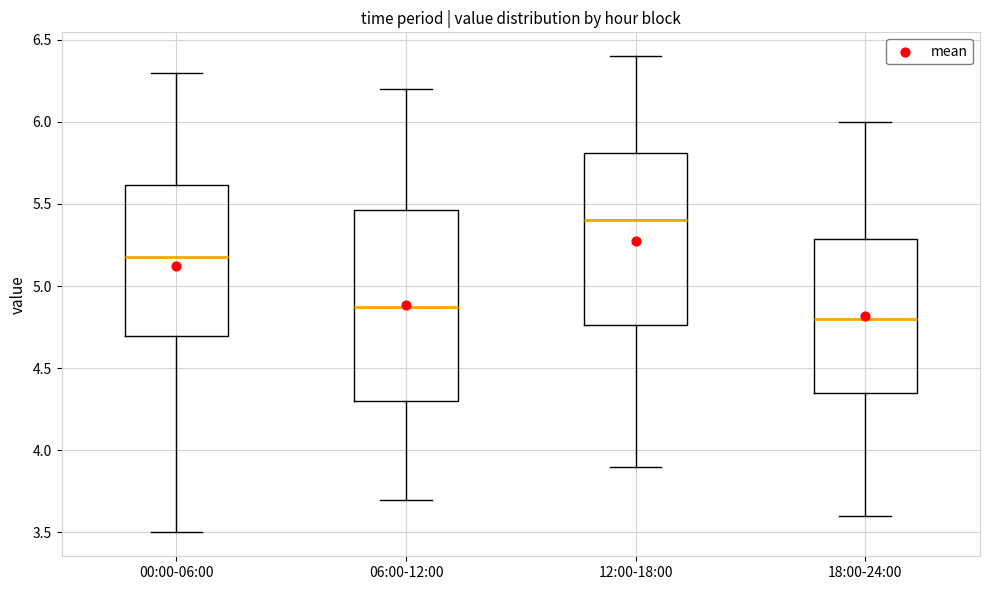

Where is the upper edge of the box for 12:00-18:00 on the y-axis? The values are not printed on the chart, so give them approximately, as read against the axis.

5.80